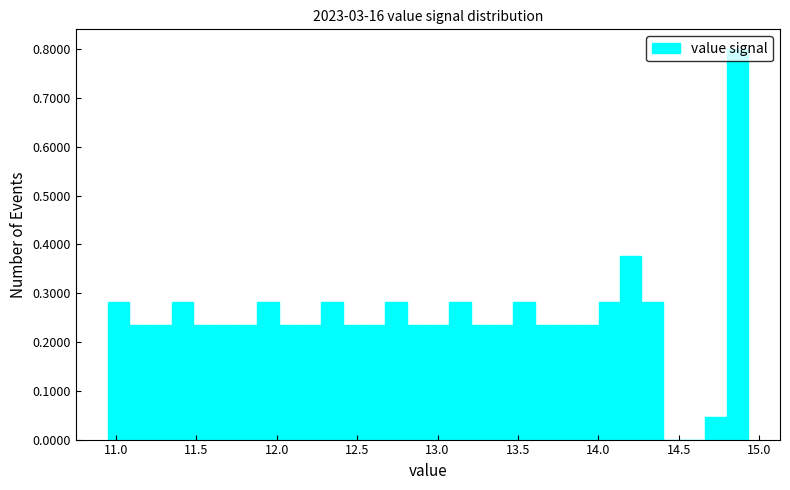

Read against the x-axis, roughly where is the centre of the tallest bar?

14.85